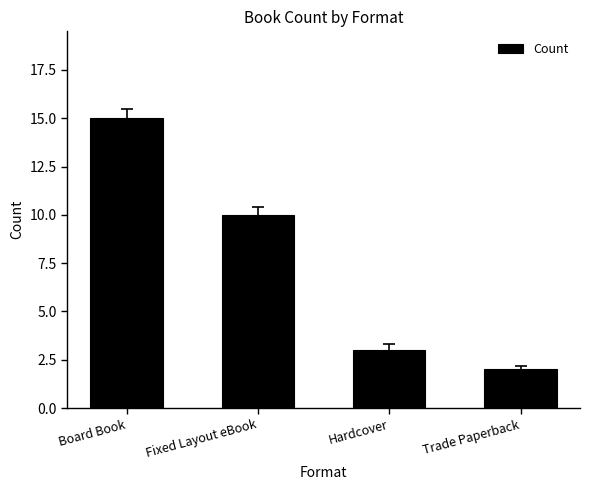

How many categories are shown in the chart?

4